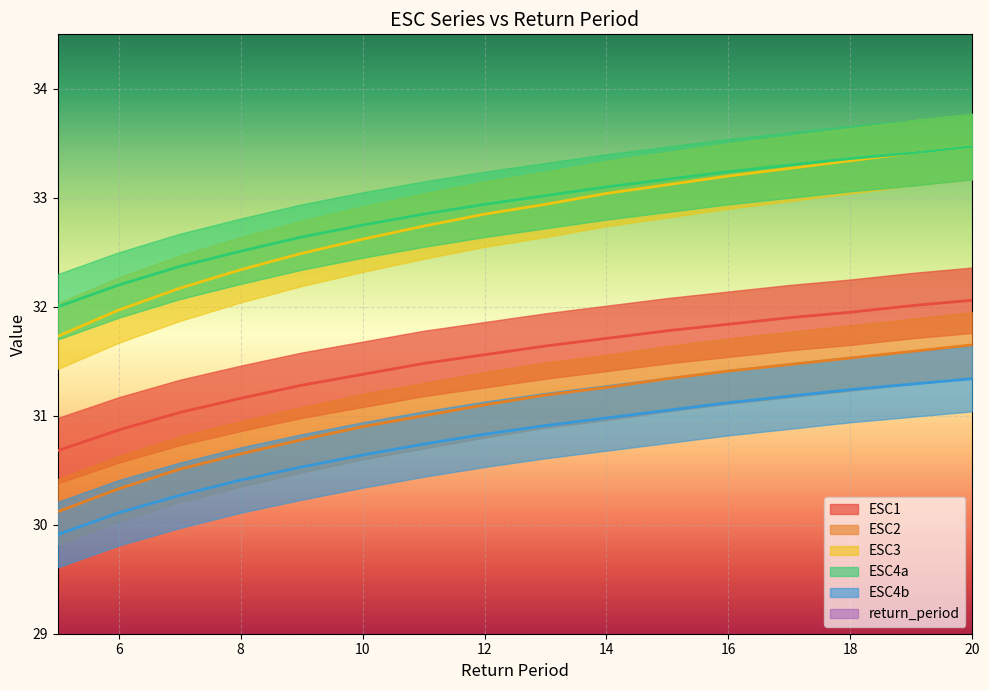

Reading right to left, transcribe all the data shown in this chart.

return_period: 20=20.0	19=19.0	18=18.0	17=17.0	16=16.0	15=15.0	14=14.0	13=13.0	12=12.0	11=11.0	10=10.0	9=9.0	8=8.0	7=7.0	6=6.0	5=5.0
ESC1: 20=32.1	19=32.0	18=31.9	17=31.9	16=31.8	15=31.8	14=31.7	13=31.6	12=31.6	11=31.5	10=31.4	9=31.3	8=31.2	7=31.0	6=30.9	5=30.7
ESC2: 20=31.6	19=31.6	18=31.5	17=31.5	16=31.4	15=31.3	14=31.3	13=31.2	12=31.1	11=31.0	10=30.9	9=30.8	8=30.6	7=30.5	6=30.3	5=30.1
ESC3: 20=33.5	19=33.4	18=33.3	17=33.3	16=33.2	15=33.1	14=33.0	13=32.9	12=32.9	11=32.7	10=32.6	9=32.5	8=32.3	7=32.2	6=32.0	5=31.7
ESC4a: 20=33.5	19=33.4	18=33.4	17=33.3	16=33.2	15=33.2	14=33.1	13=33.0	12=32.9	11=32.9	10=32.8	9=32.6	8=32.5	7=32.4	6=32.2	5=32.0
ESC4b: 20=31.3	19=31.3	18=31.2	17=31.2	16=31.1	15=31.1	14=31.0	13=30.9	12=30.8	11=30.7	10=30.6	9=30.5	8=30.4	7=30.3	6=30.1	5=29.9